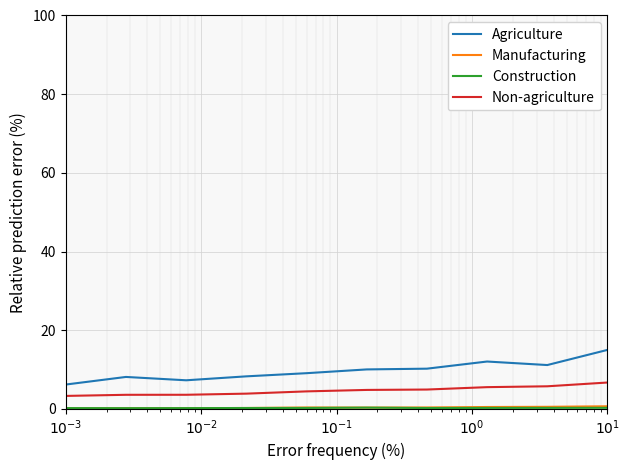

Which series has the largest total across all categories?

Agriculture